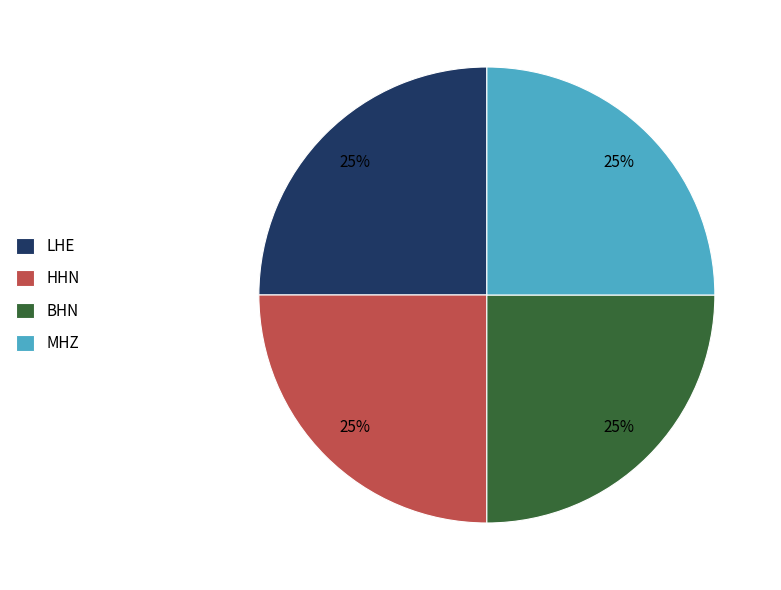

To the nearest percent, what portion does BHN represent?

25%